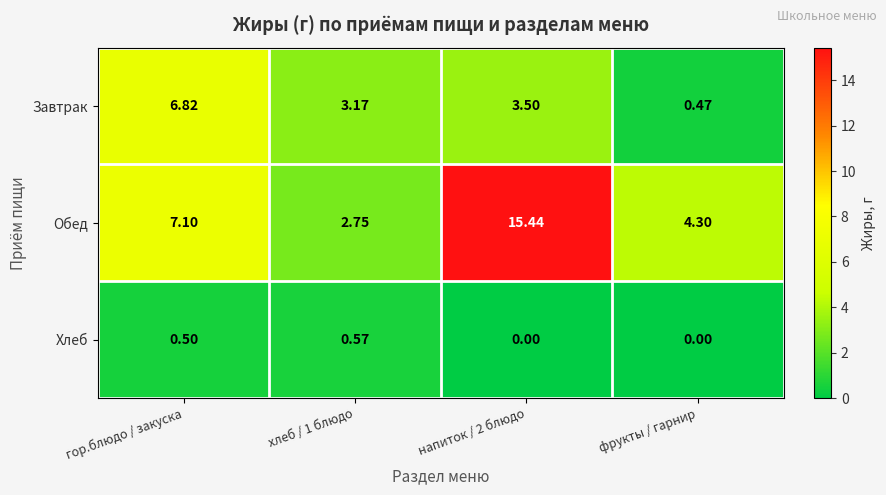

Where does the Завтрак series first go above 3?

гор.блюдо / закуска